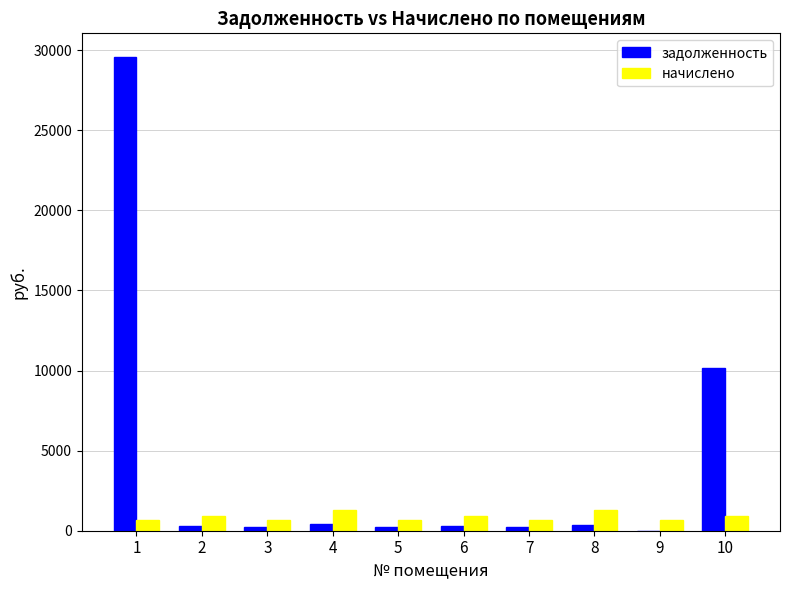

What is the maximum value for начислено?

1297.0